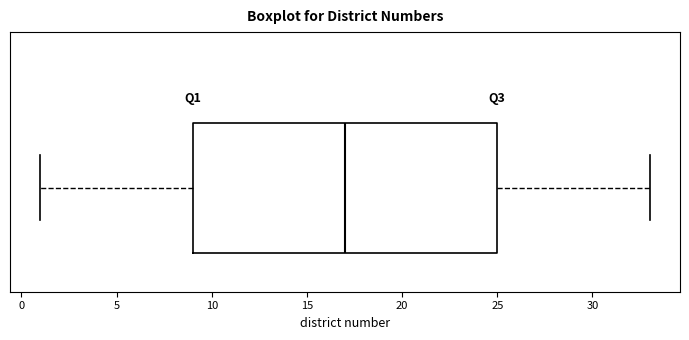

Read this box plot against the x-axis: the position of the median line, the range covered by the box, and the ends of both whiskers. The values are not printed on the chart, so give them approximately, as read against the axis.

median 17, box 9 to 25, whiskers 1 to 33